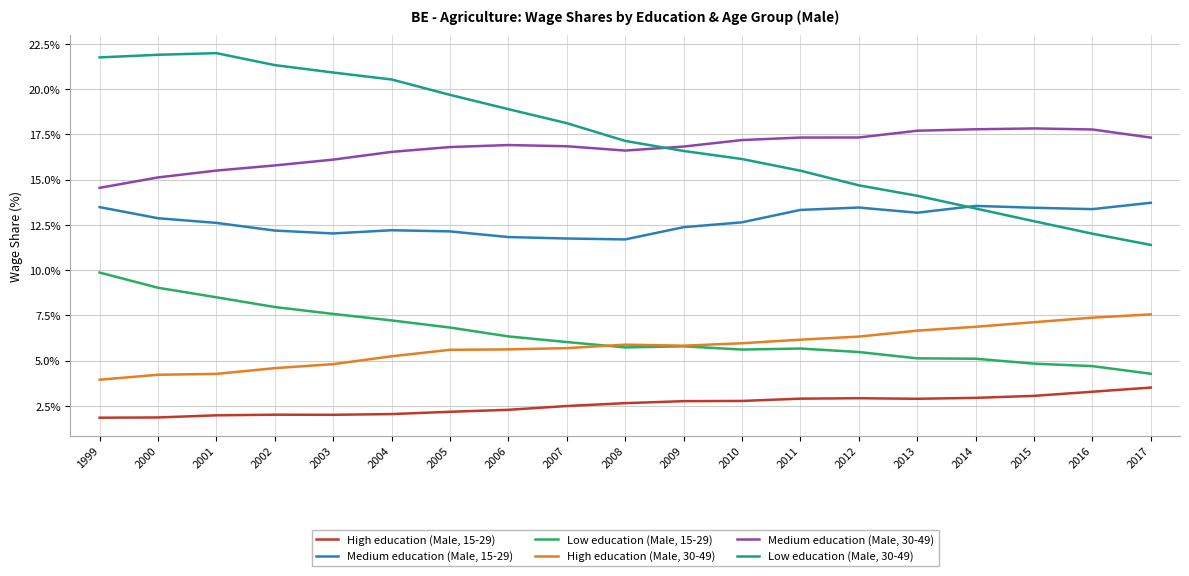

True or false: High education (Male, 30-49) and High education (Male, 15-29) cross at least once.

False